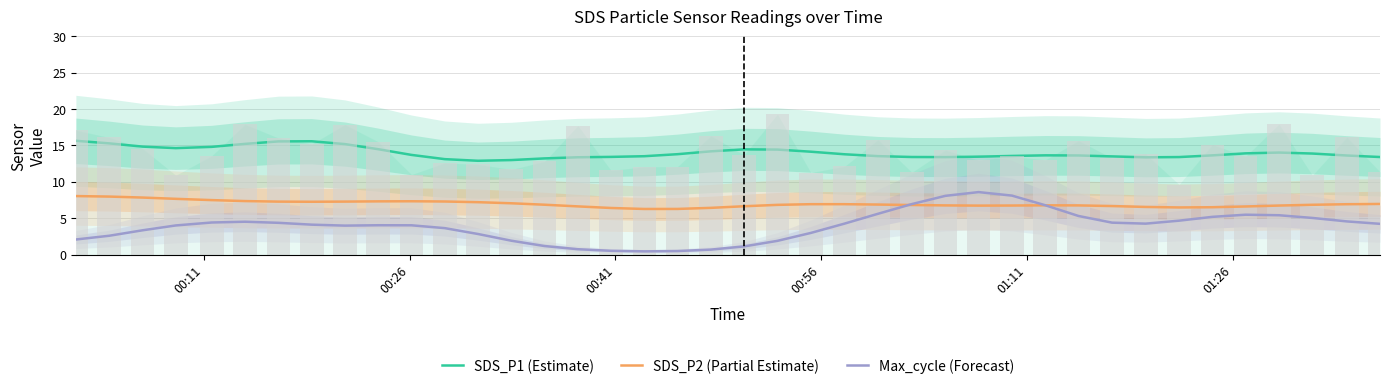

The value of Max_cycle (Forecast) at 22 is 4.4. True or false?

False